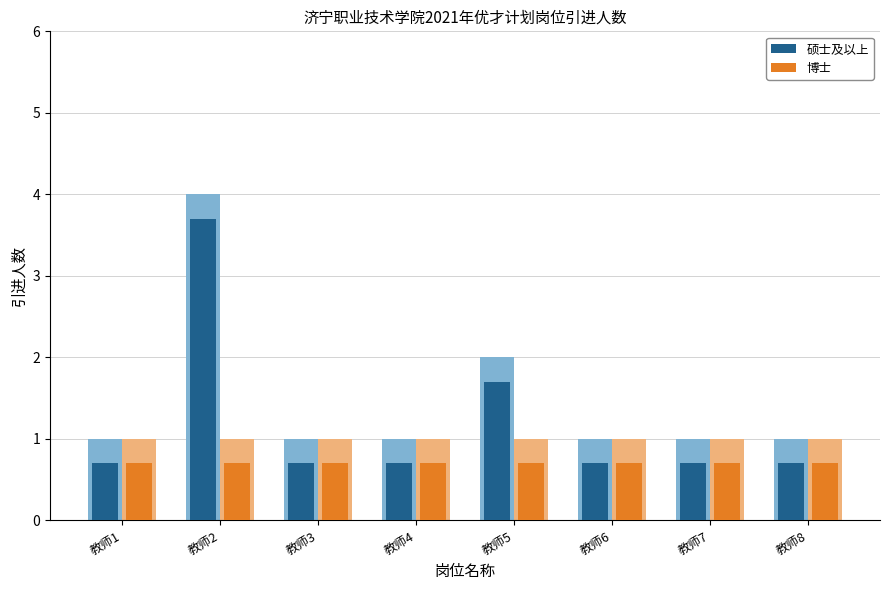

How many bars are there in each group?

2